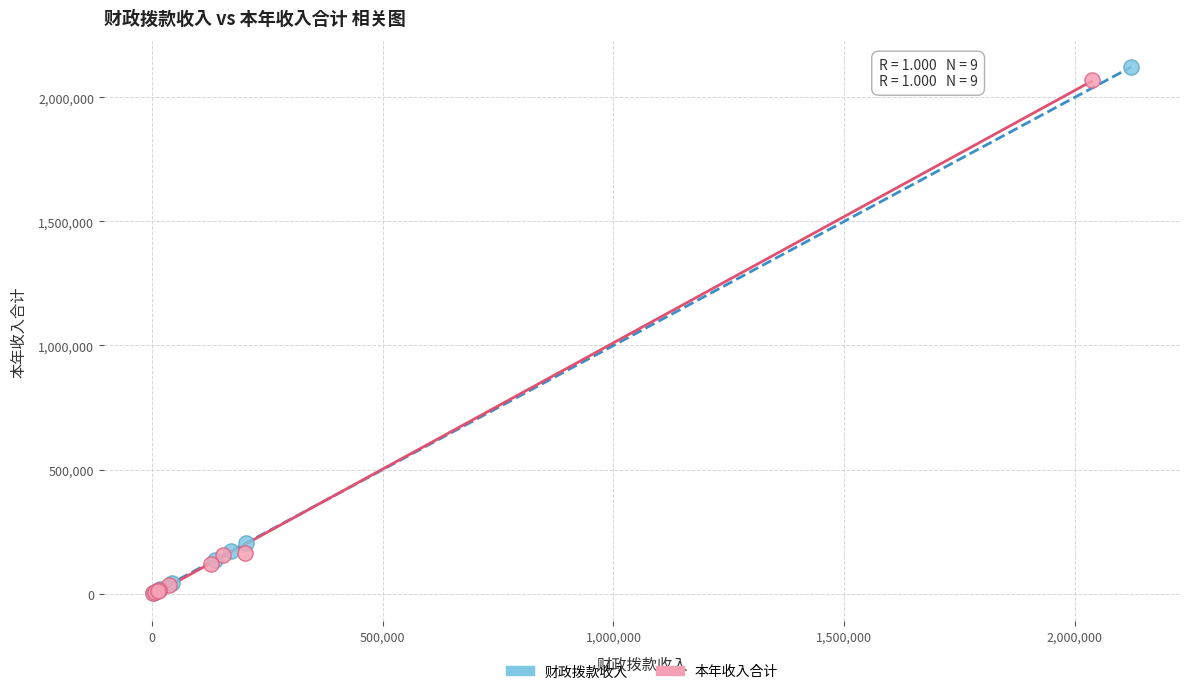

Which series has the widest spread of Y values?

财政拨款收入